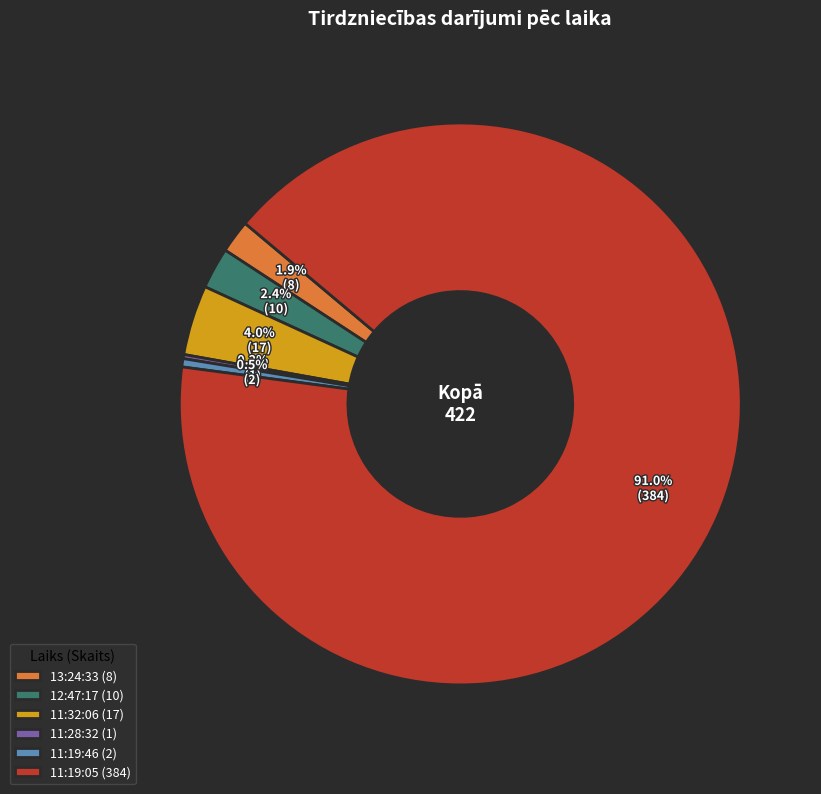

To the nearest percent, what is the combined percentage of 11:32:06 and 13:24:33?

6%